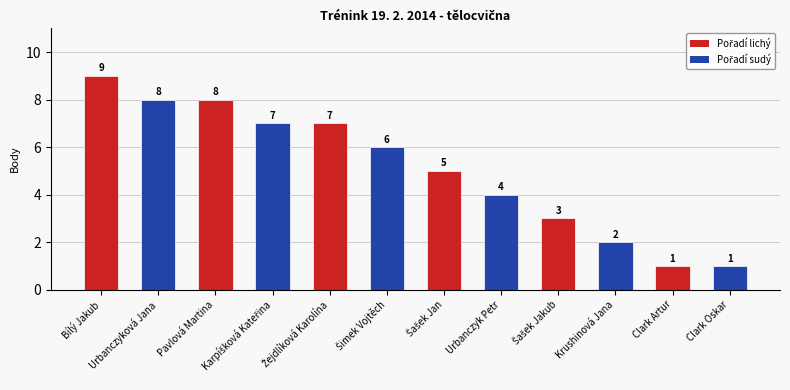

What is the change in value from Pavlová Martina to Clark Artur?

-7